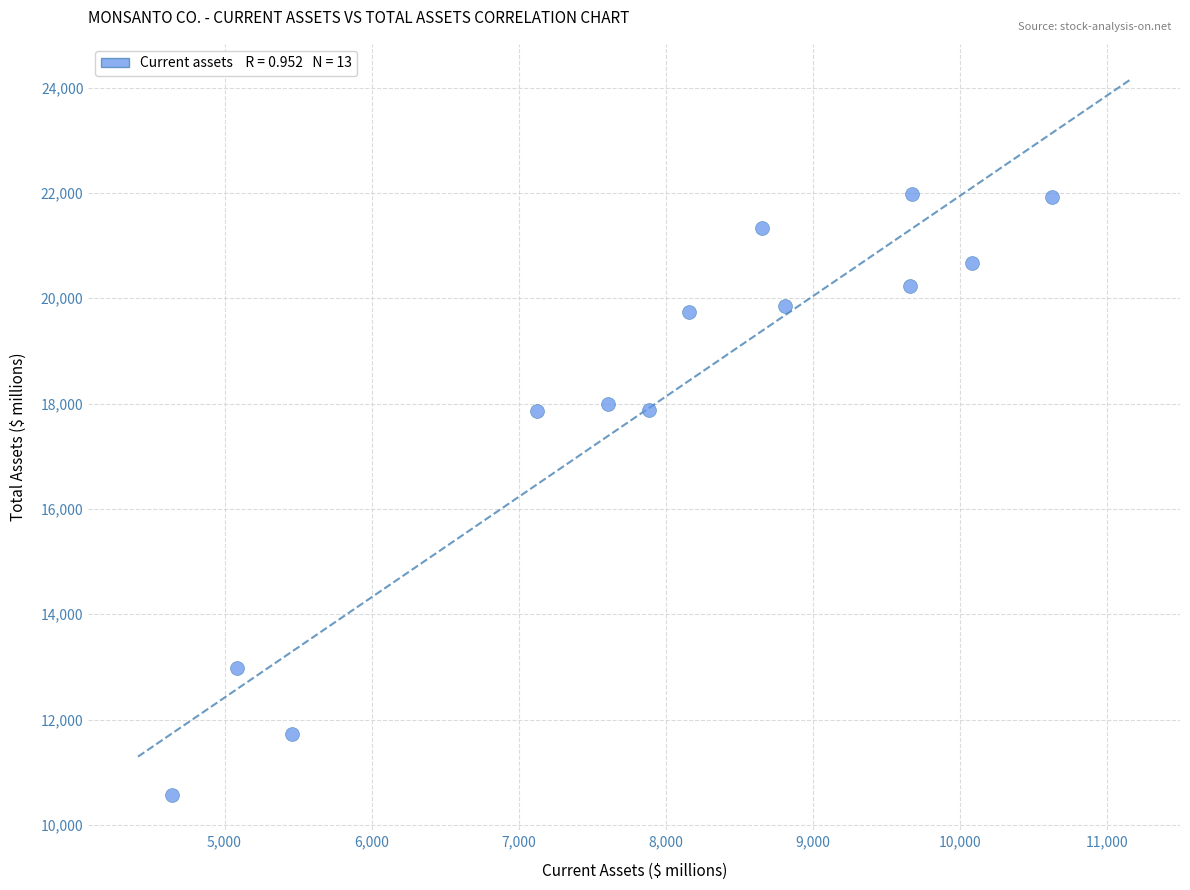

What is the range of X values (max minus min)?

5981